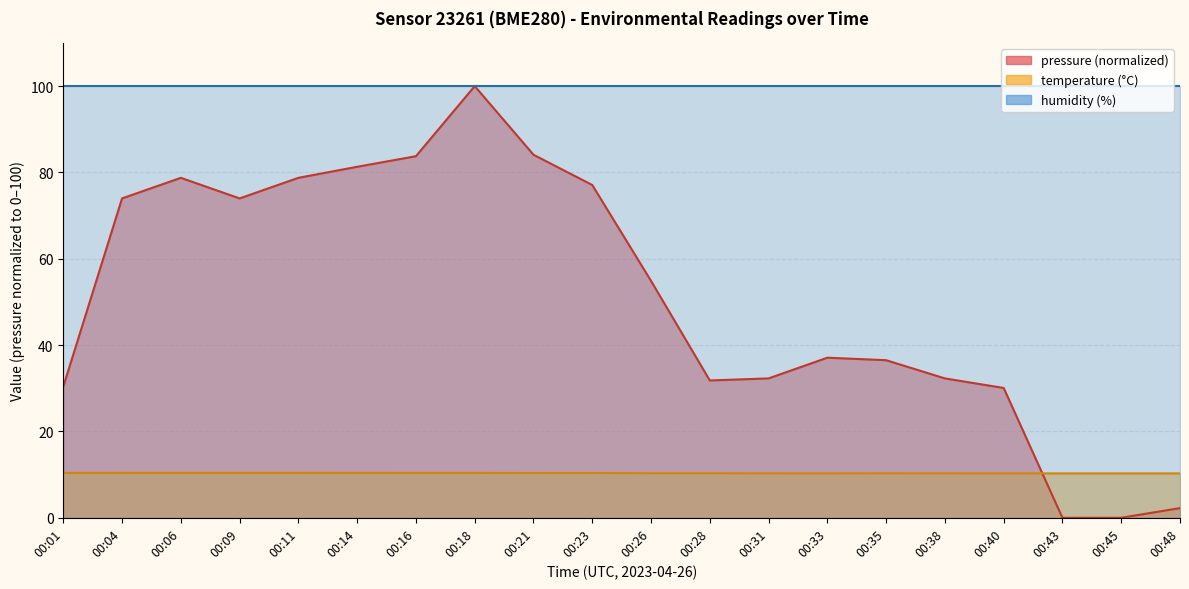

What is the average value of the pressure series?

51.0